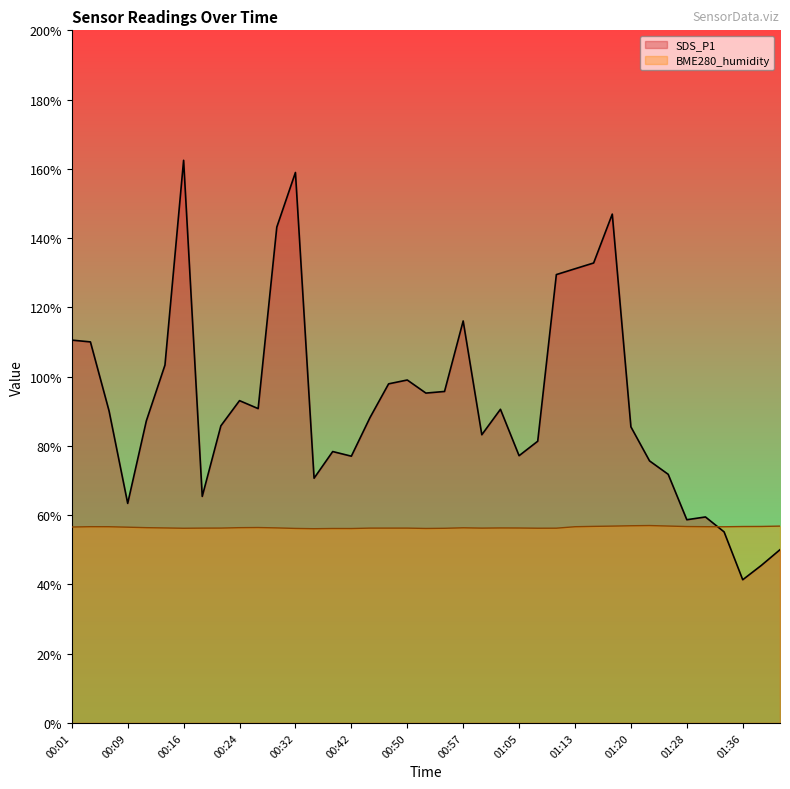

How many times do SDS_P1 and BME280_humidity cross each other?

1